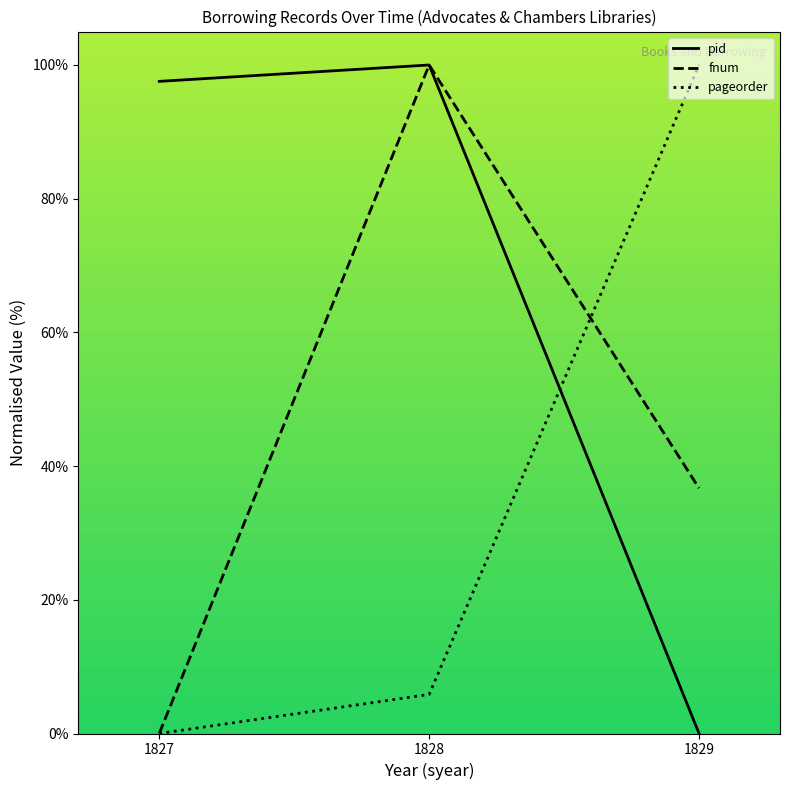

What is the maximum value shown in the chart?

100.0